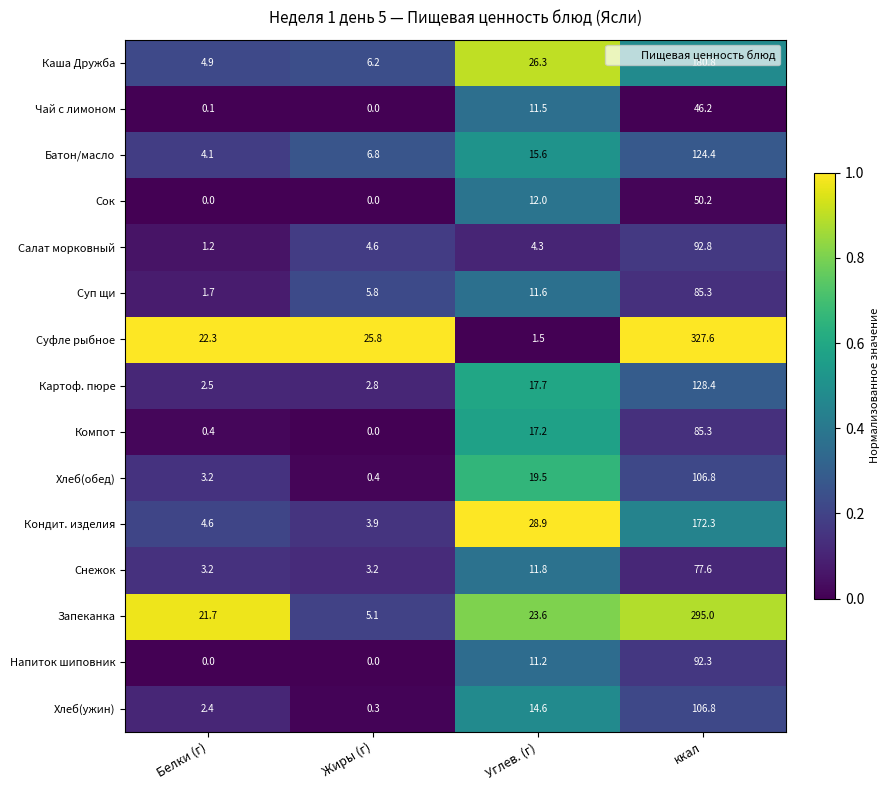

Which category has the highest value across all series?

ккал